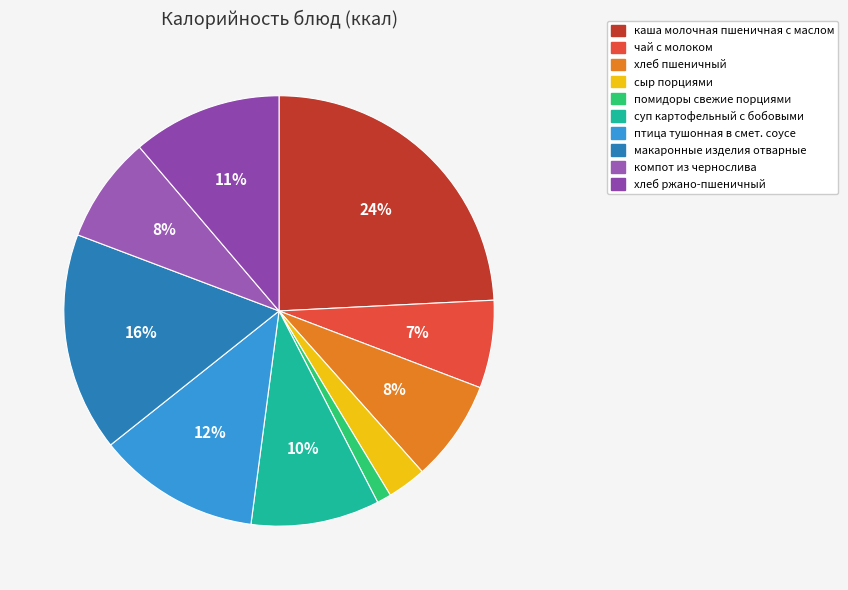

How many slices are in this pie chart?

10